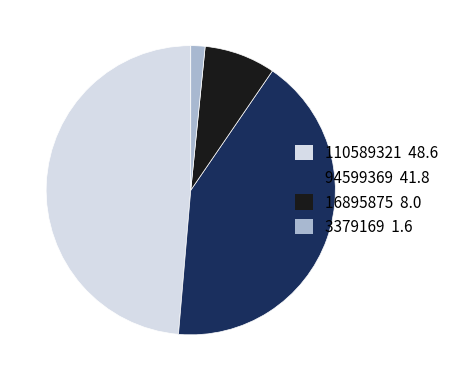

Does any single category account for the majority?

No